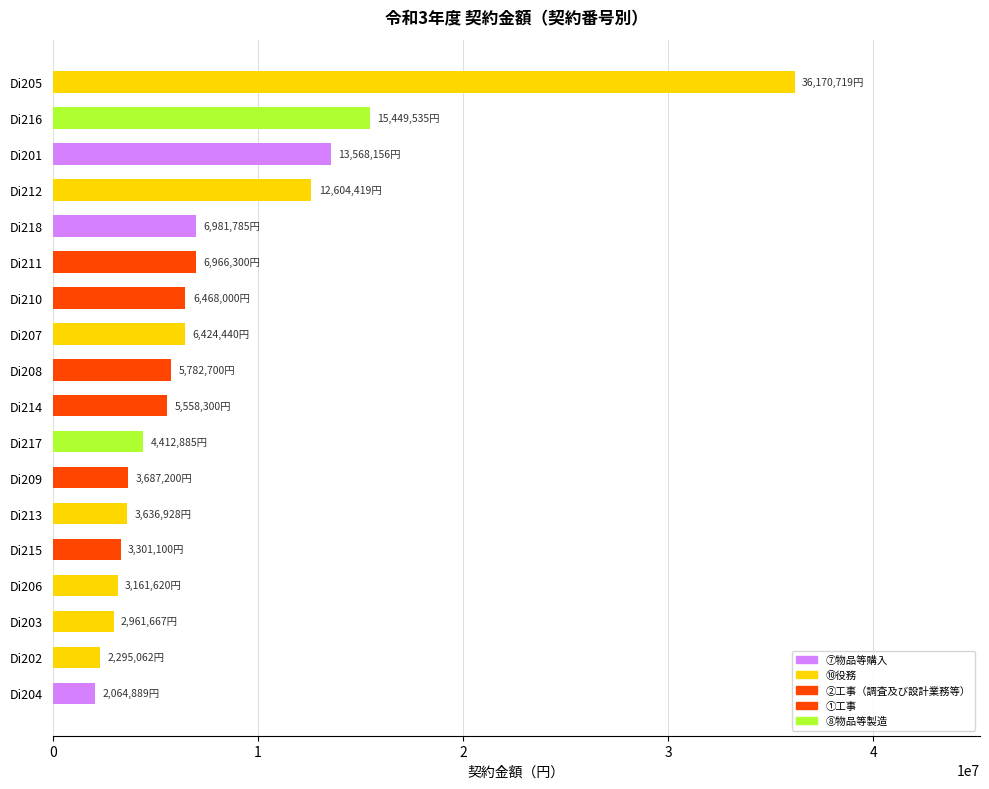

What is the difference between the second highest and minimum values?

13384646